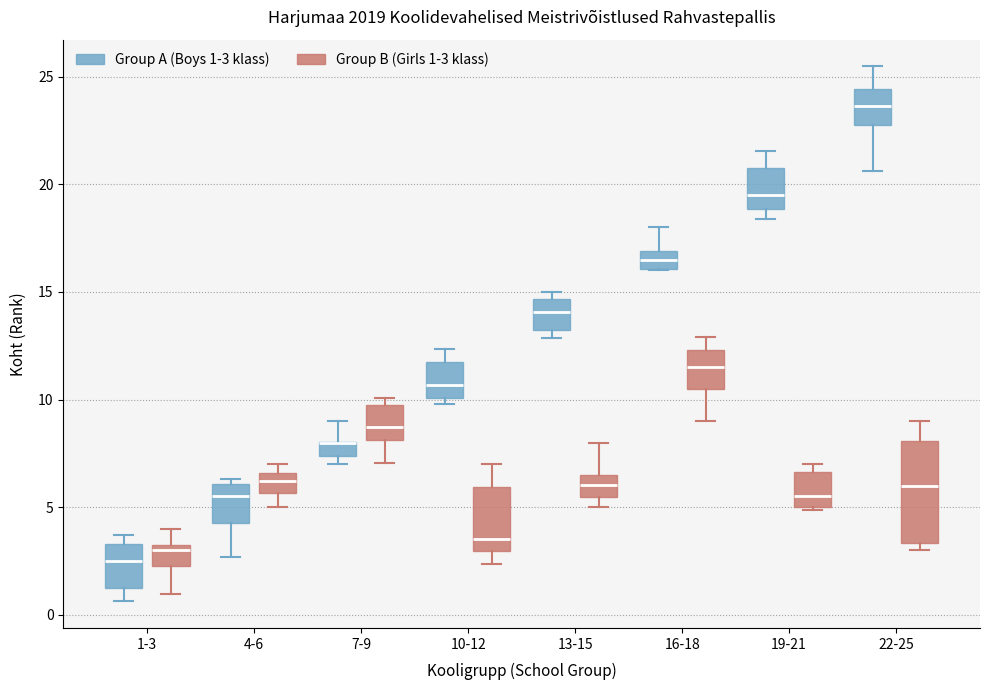

Where is the lower edge of the box for 1-3 (Group A (Boys 1-3 klass)) on the y-axis? The values are not printed on the chart, so give them approximately, as read against the axis.

1.5